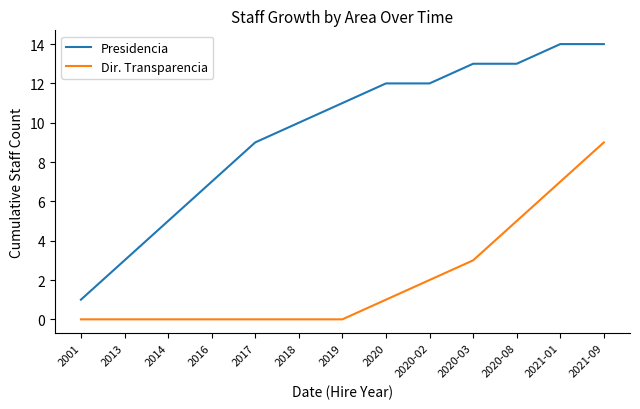

What position from the right is 2021-01?

2